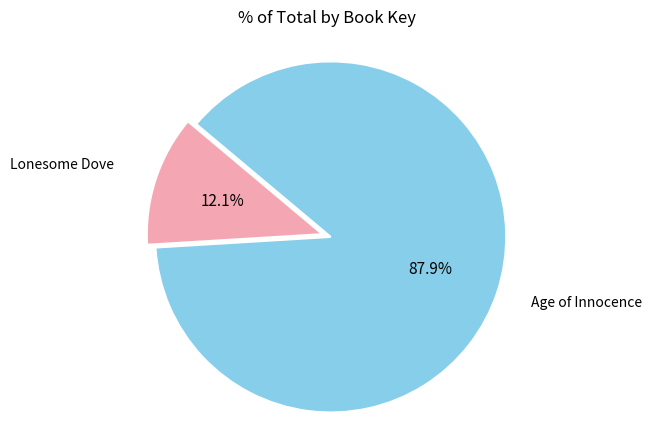

The Lonesome Dove slice represents 12% of the pie. True or false?

True